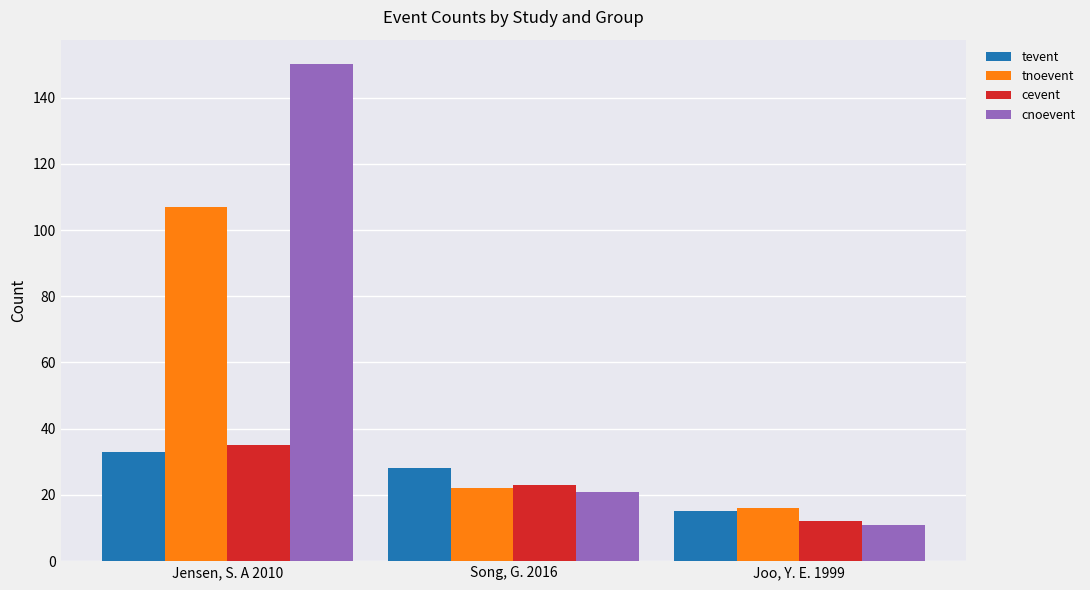

Reading right to left, extract all data points from this chart.

tevent: 15	28	33
tnoevent: 16	22	107
cevent: 12	23	35
cnoevent: 11	21	150